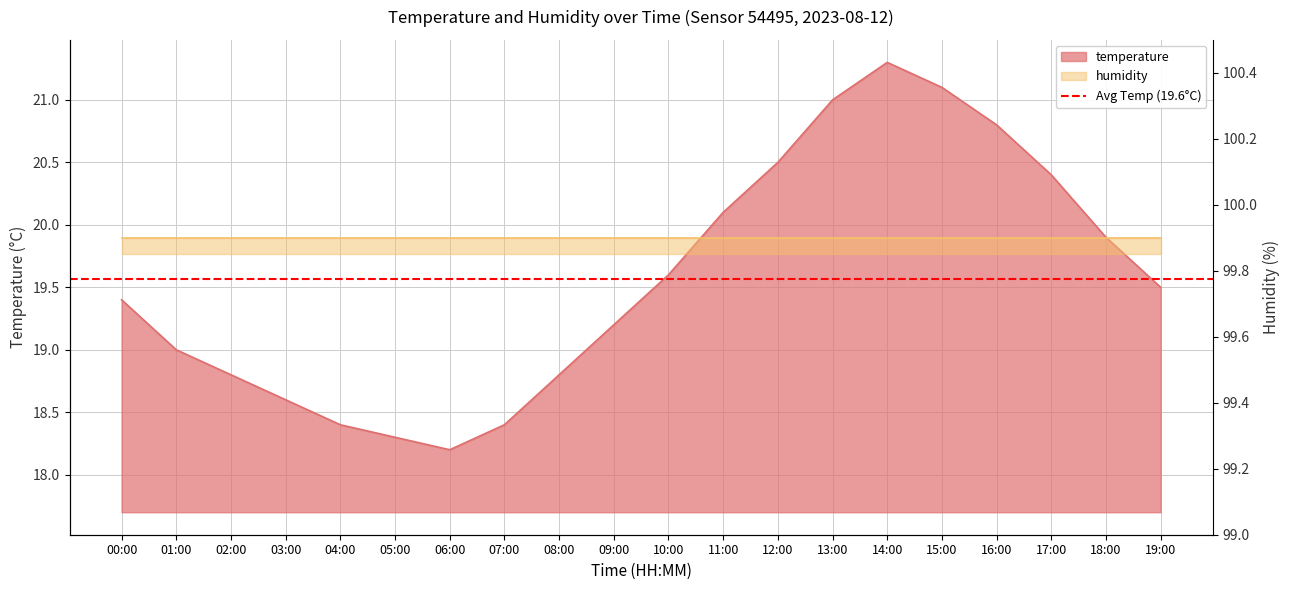

List the labels in order of value, largest first.

14:00, 15:00, 13:00, 16:00, 12:00, 17:00, 11:00, 18:00, 10:00, 19:00, 00:00, 09:00, 01:00, 02:00, 08:00, 03:00, 04:00, 07:00, 05:00, 06:00